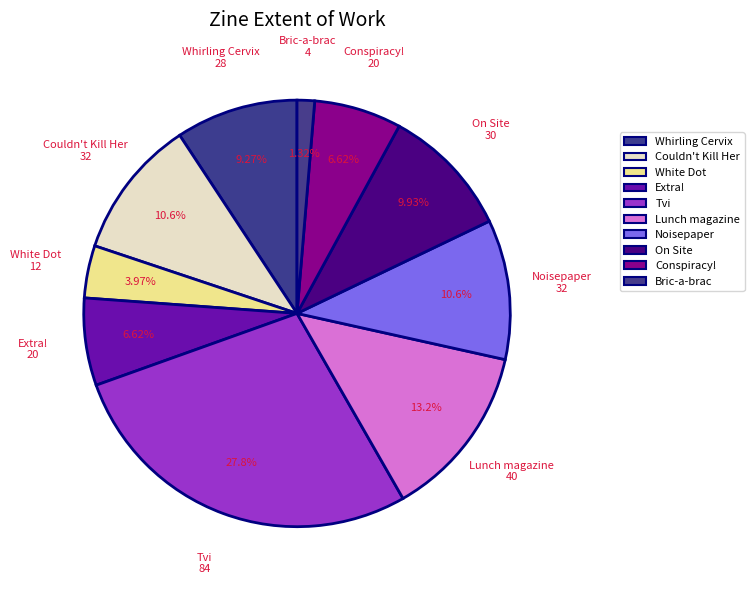

How many segments does this pie chart have?

10